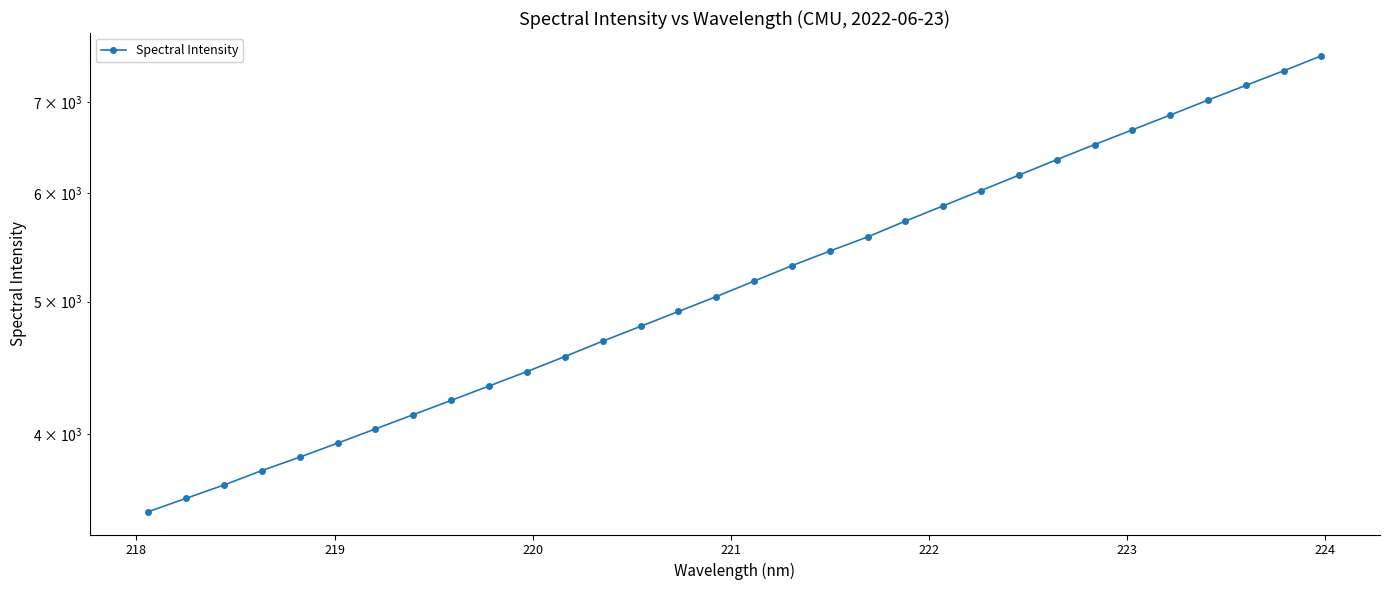

What is the greatest value displayed?

7563.7